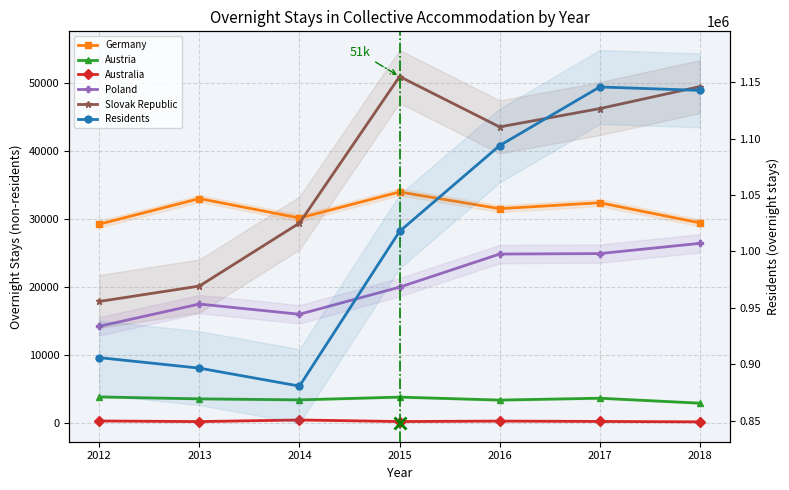

Which category has the lowest value in the Australia series?

2018